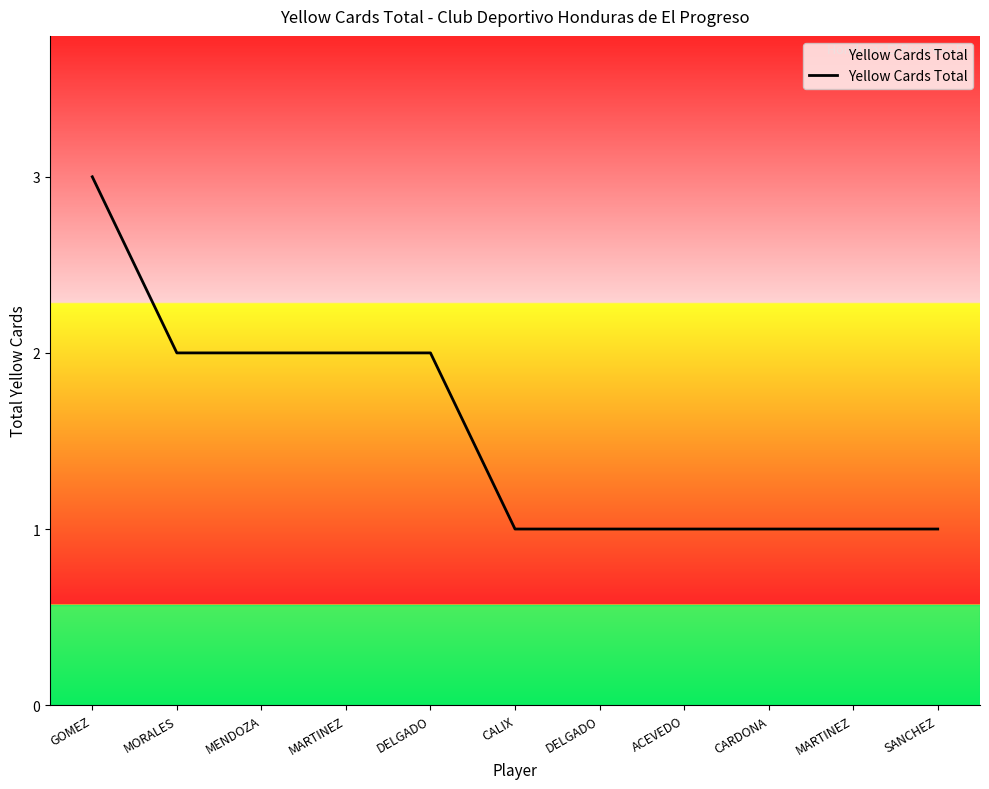

Is this an area chart (filled region under the line)?

Yes